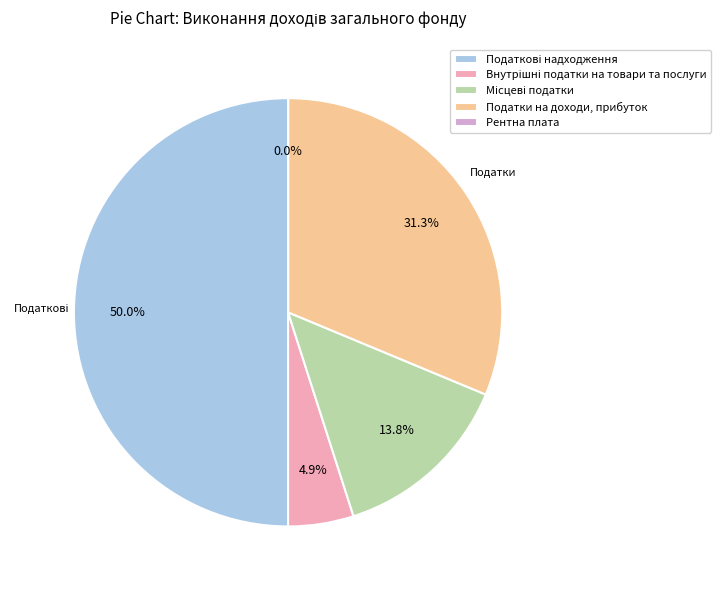

Which category has the biggest portion of the pie?

Податкові надходження